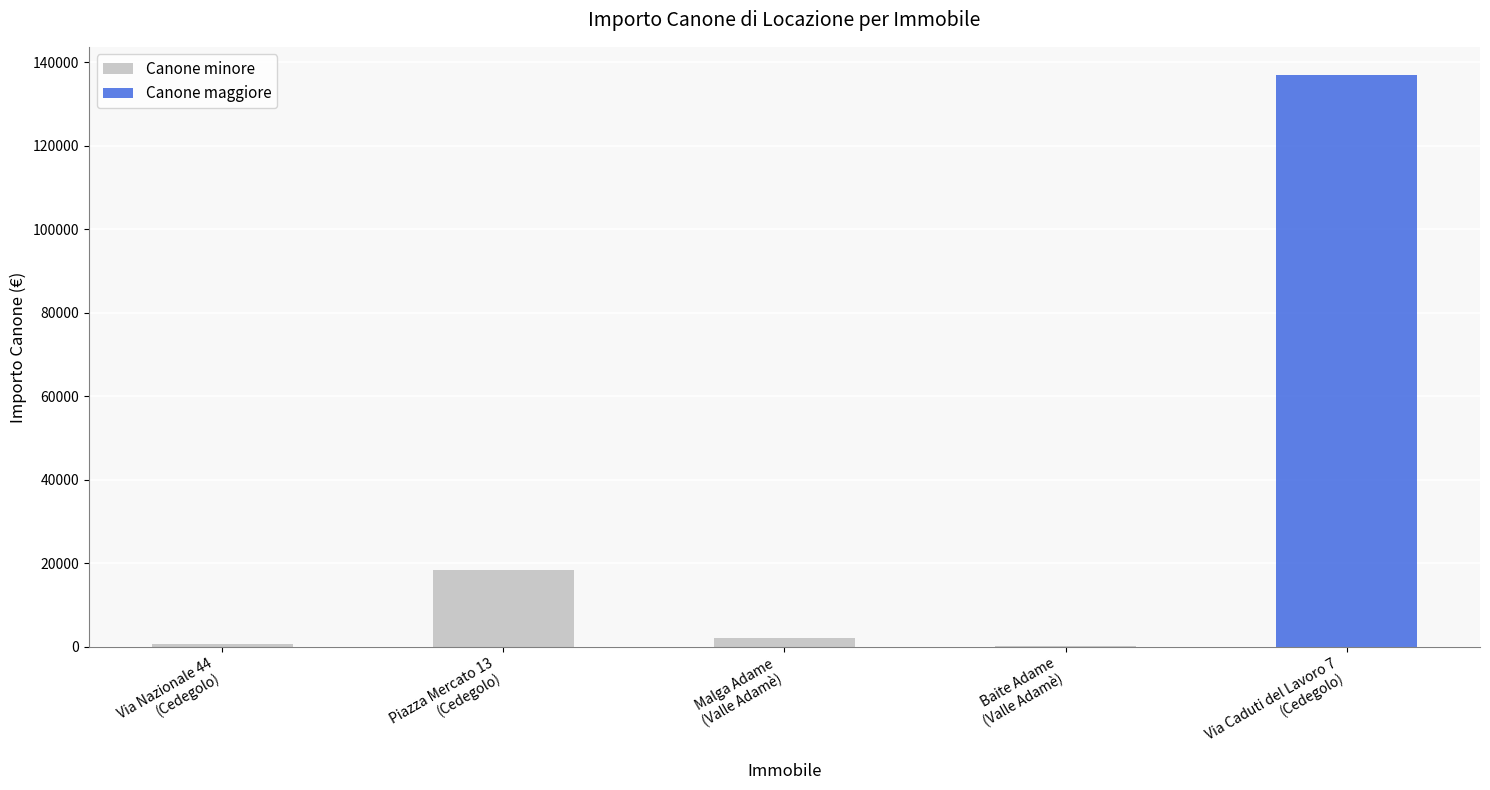

How many data points are above 2200?

2